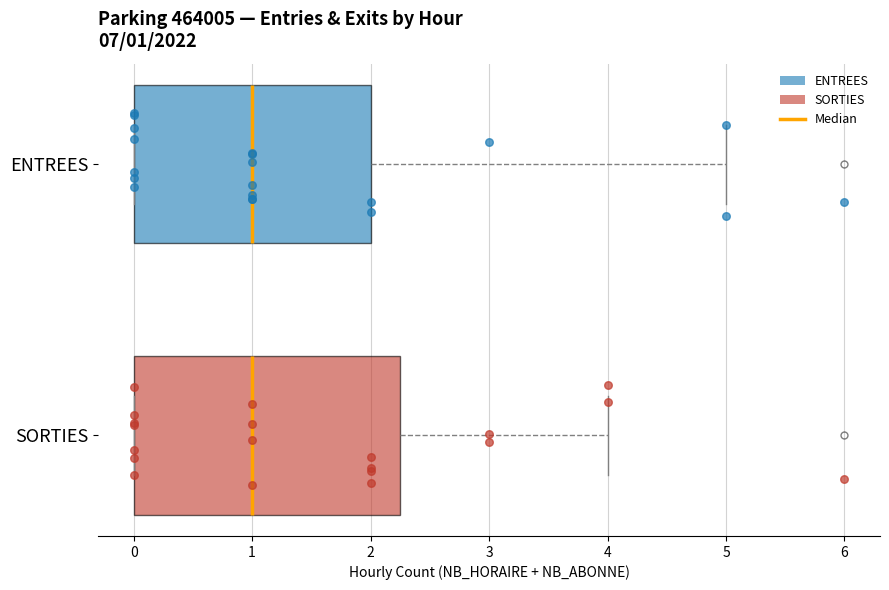

Which box is the widest, from its left edge to its right edge?

SORTIES